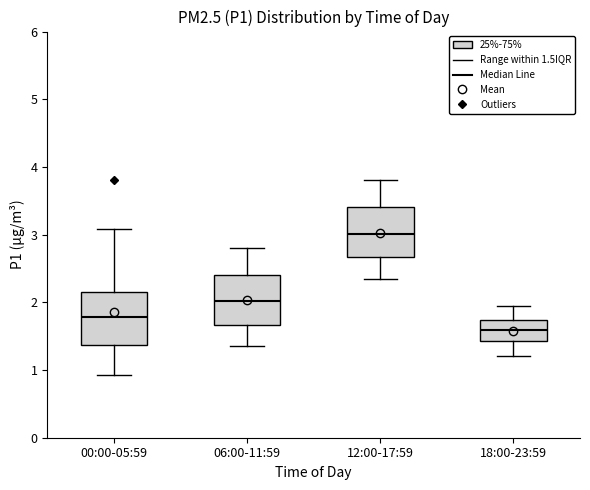

Which box has the lowest median line?

18:00-23:59